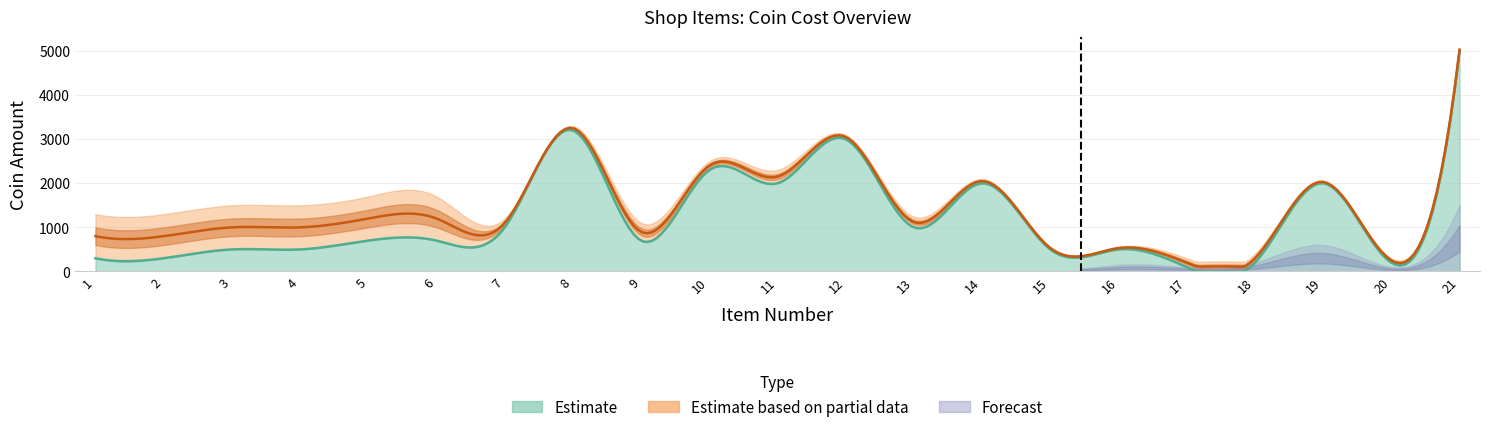

Does the chart have visible grid lines?

Yes